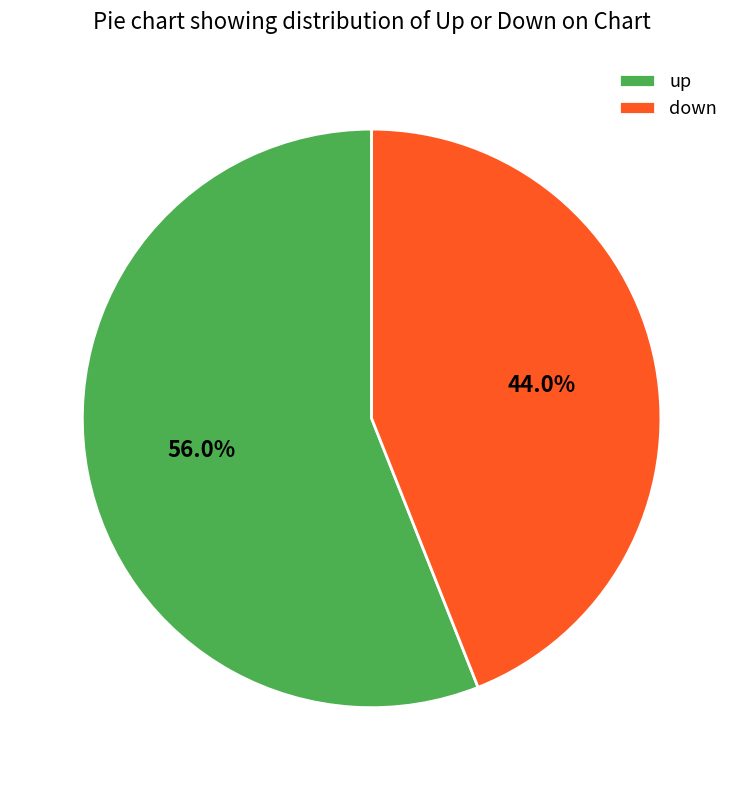

Is down the majority of the pie?

No